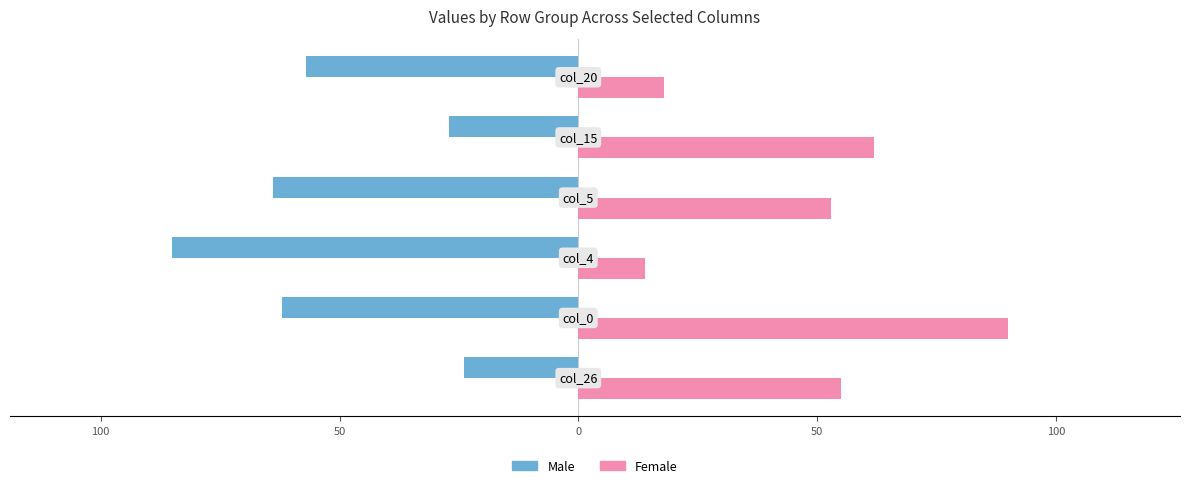

What are all the series names shown in the legend?

Male, Female